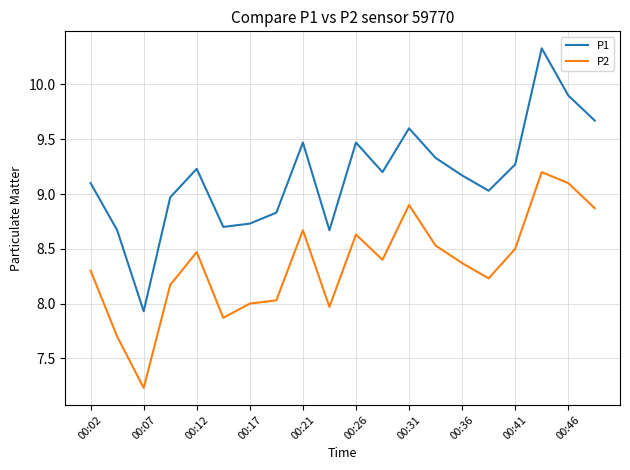

How many distinct data groups are displayed?

2